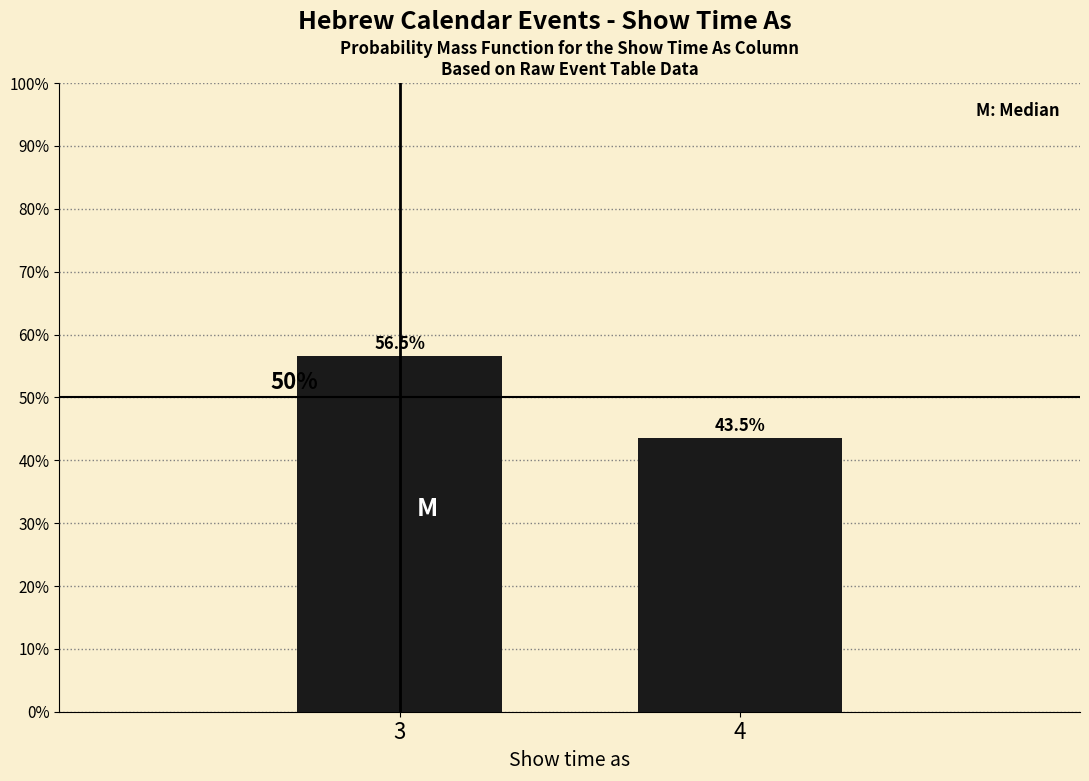

Reading right to left, list all the values displayed in this chart.

4=43.5	3=56.5